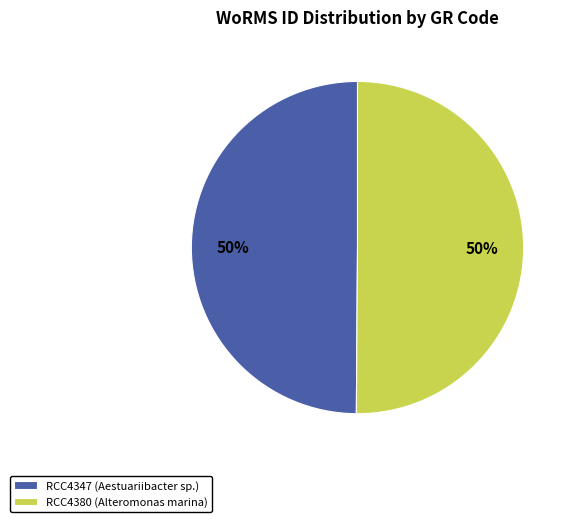

How many segments does this pie chart have?

2